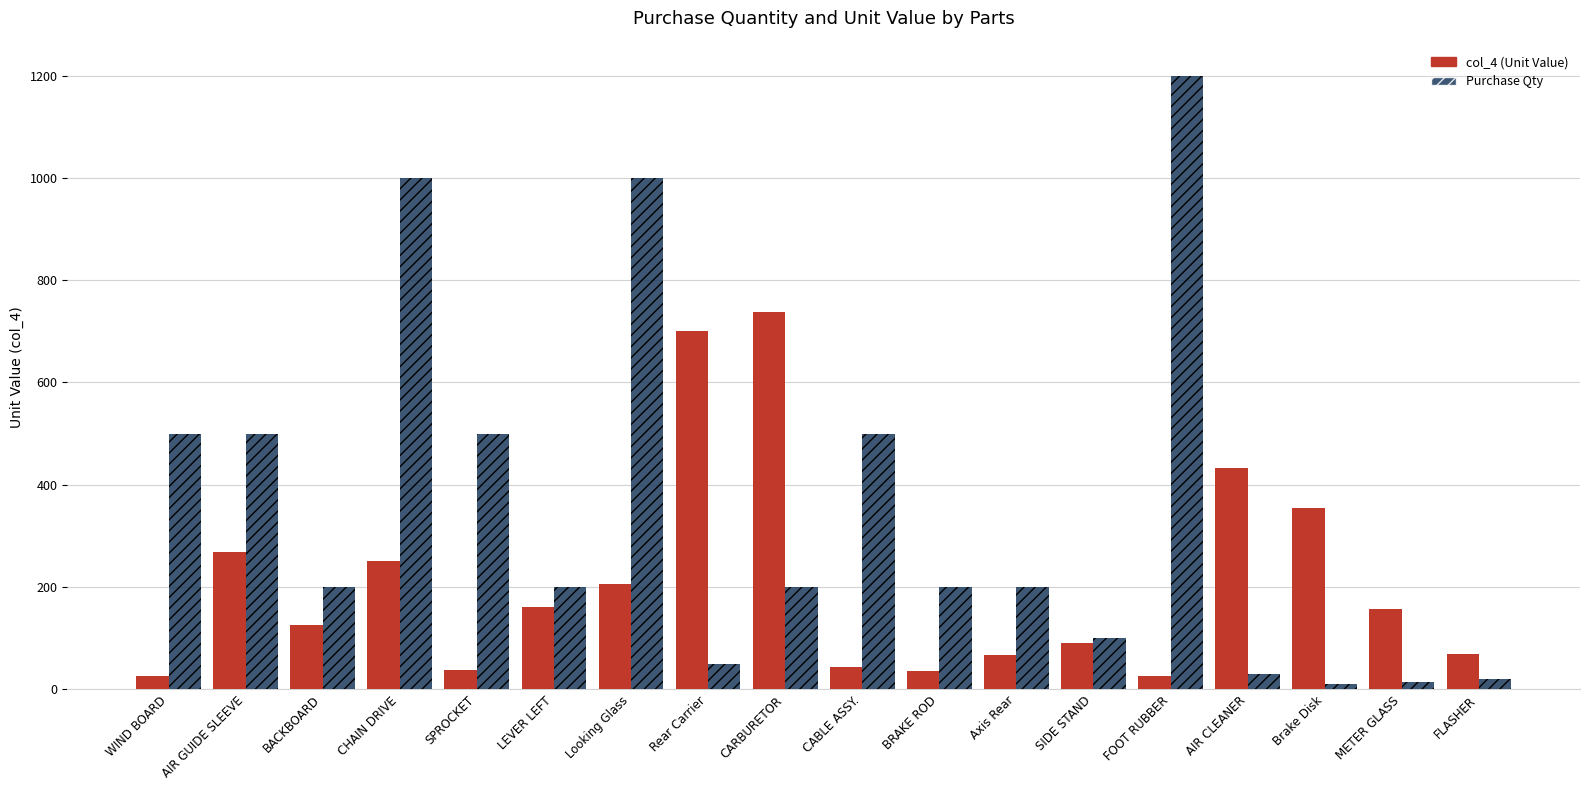

What is the difference between the second highest and second lowest values in the Purchase Qty series?

985